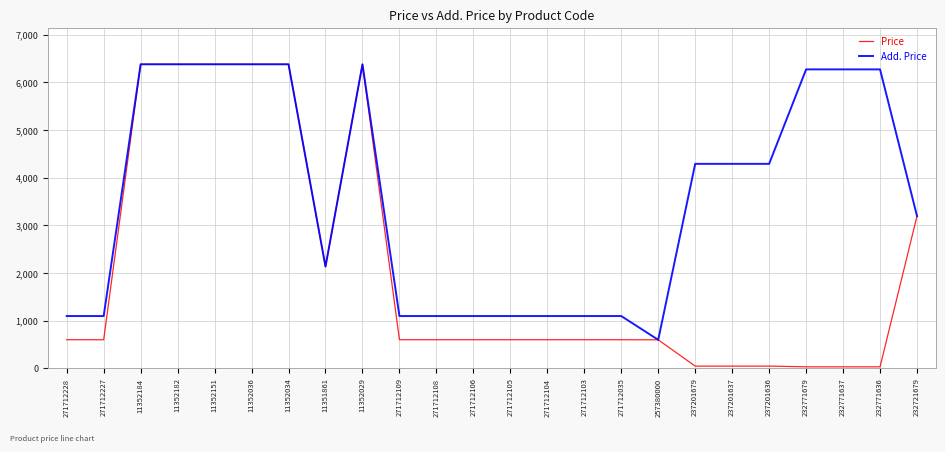

Which series has the largest total across all categories?

Add. Price